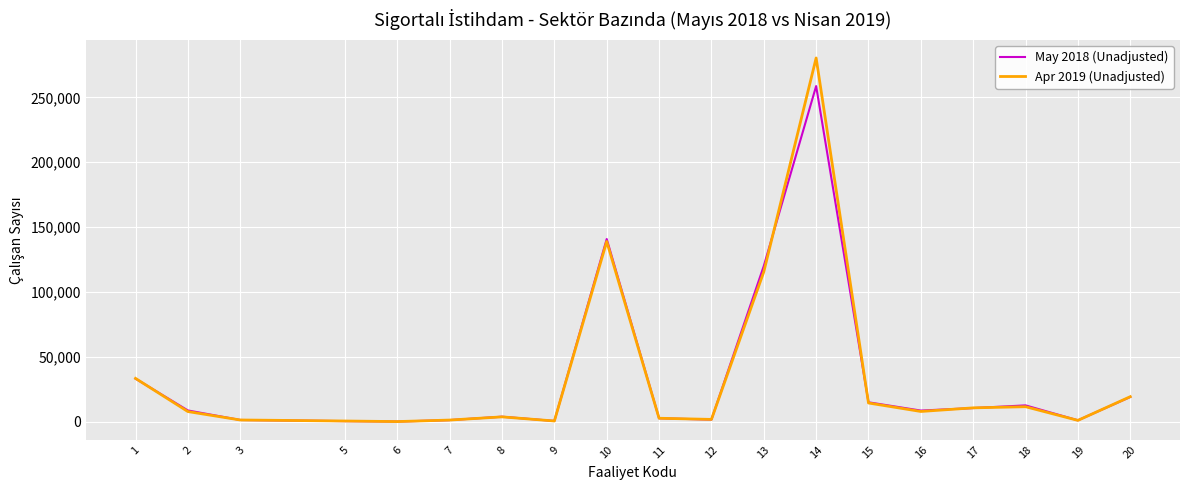

Which category has the highest value in the May 2018 (Unadjusted) series?

14